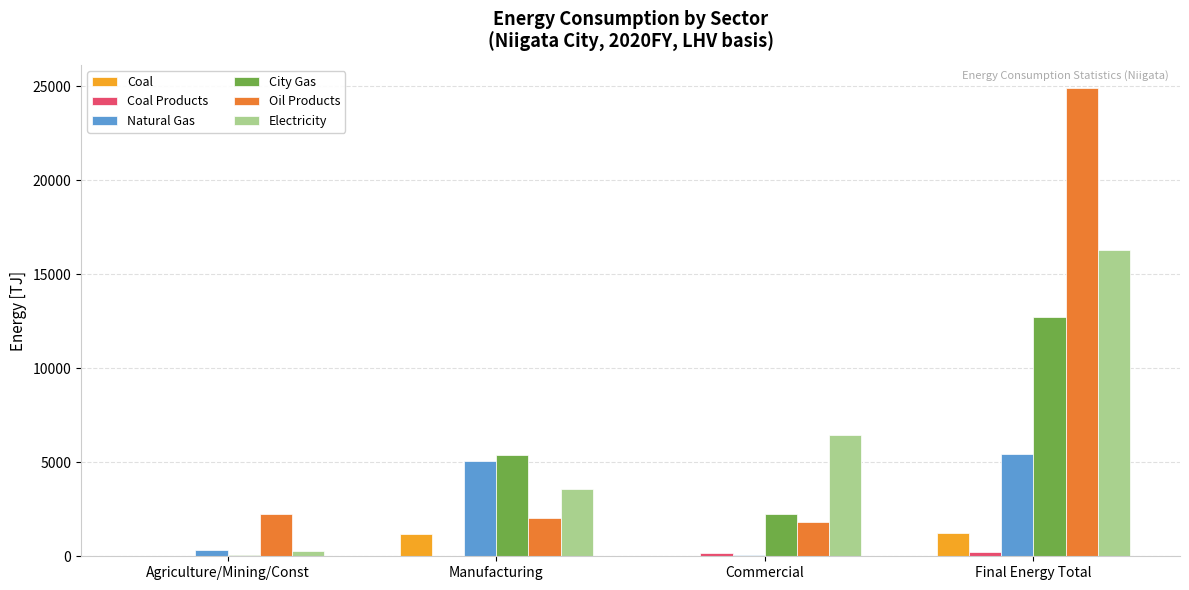

Does the chart contain stacked bars?

No